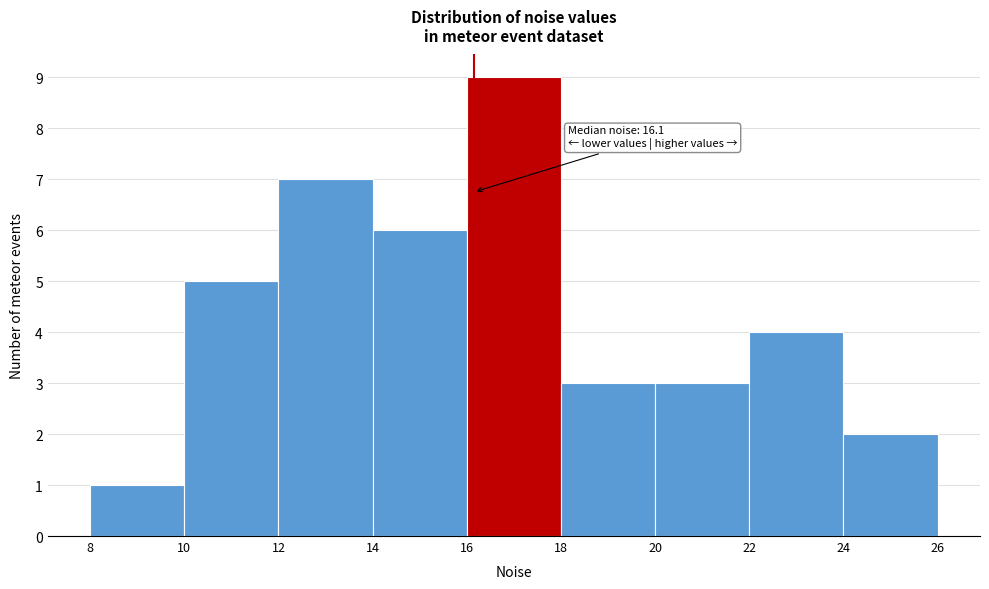

Over which range of the x-axis is the bar tallest?

16 to 18